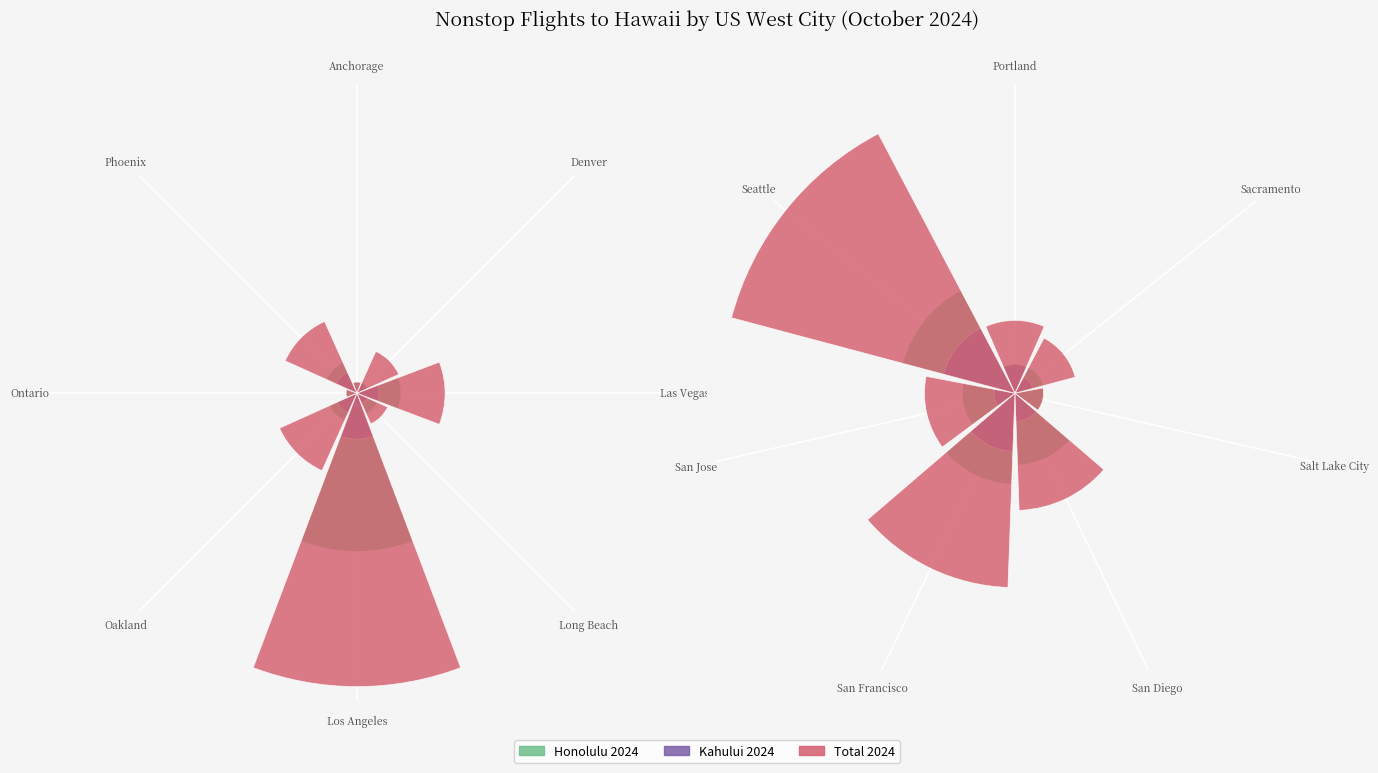

Is it true that Total 2024 equals 0.1 at Anchorage?

False